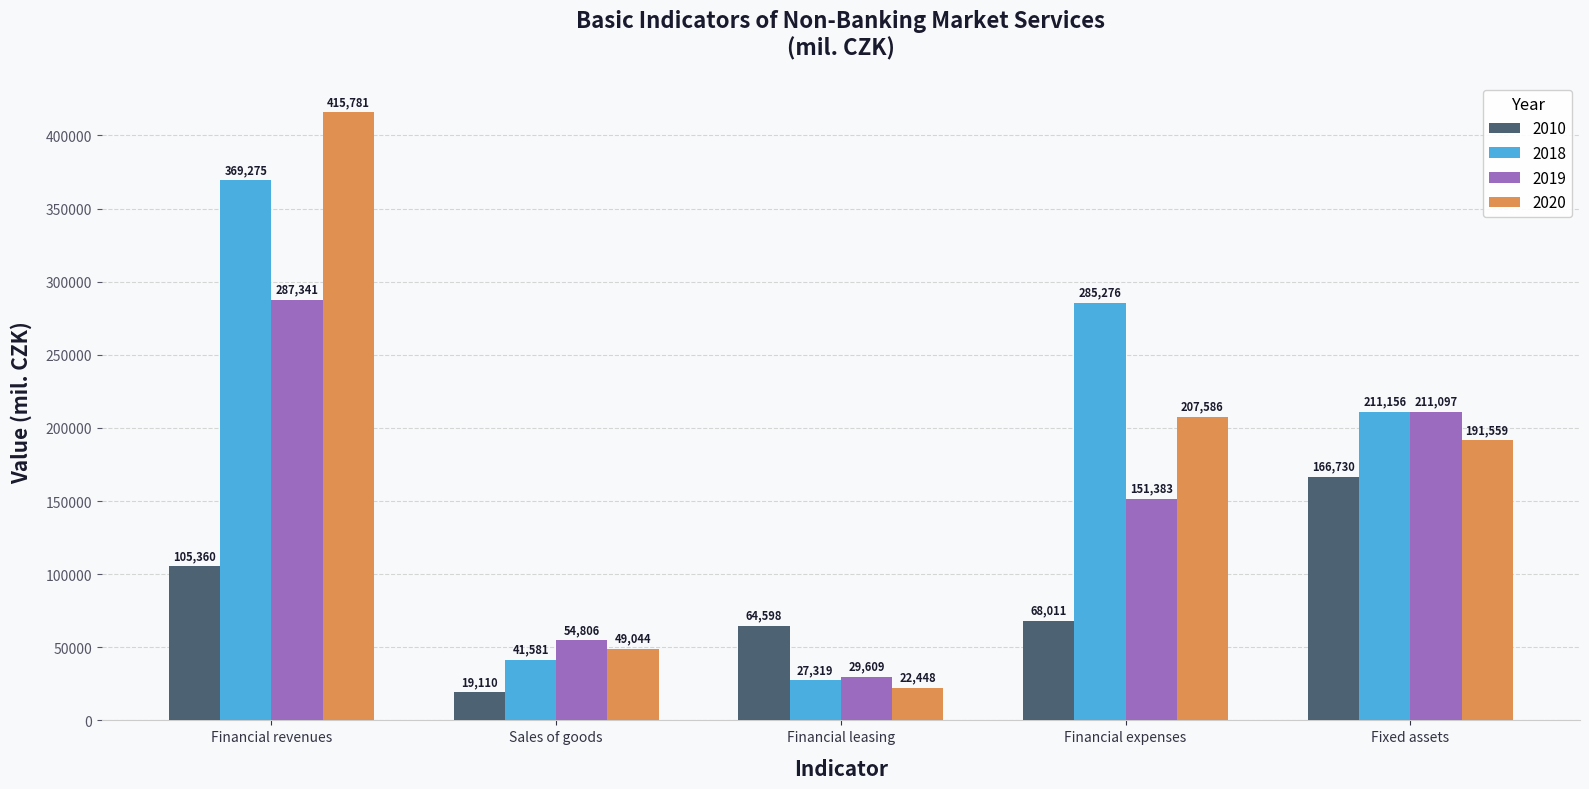

What is the difference between the maximum and minimum values in the 2018 series?

341956